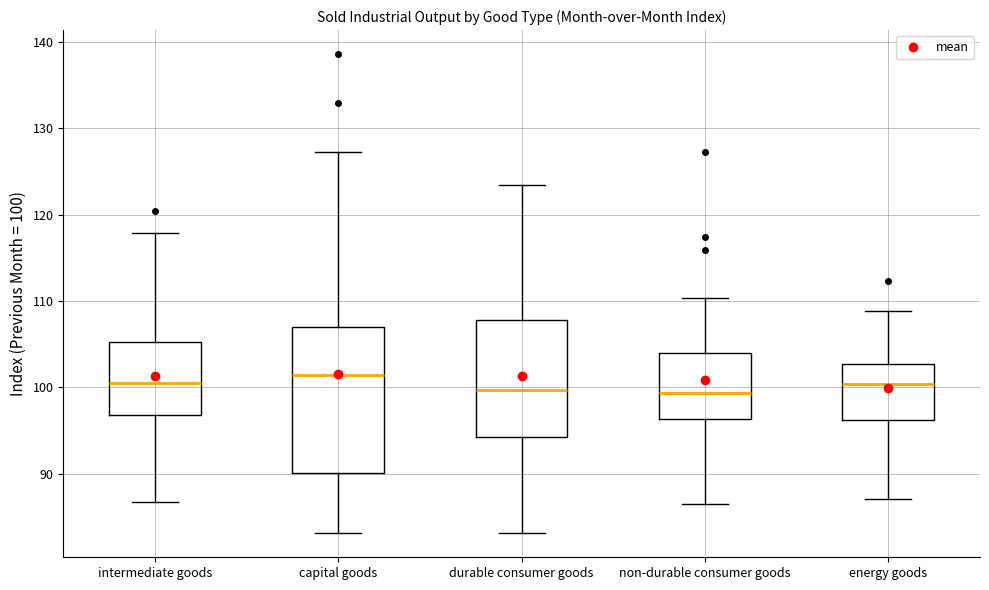

Which box is the tallest, from its lower edge to its upper edge?

capital goods